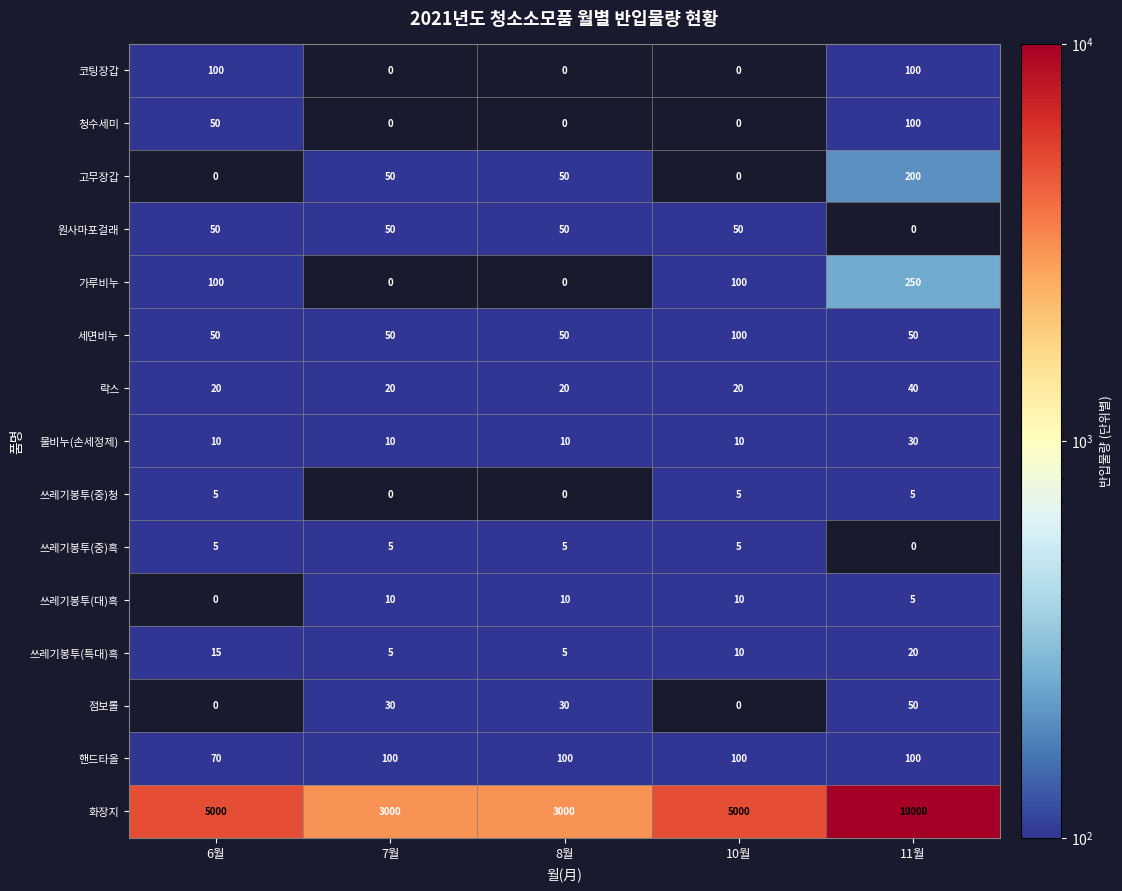

Count the 쓰레기봉투(특대)흑 values in the range 5 to 15.

4